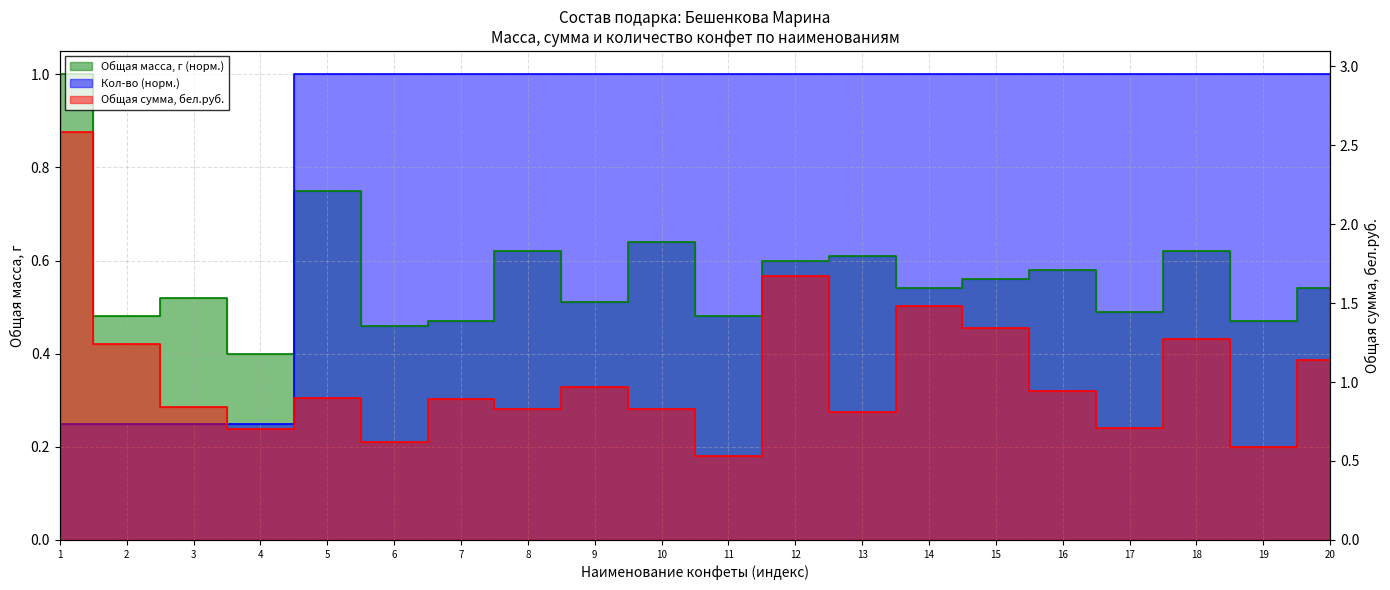

Which series has the largest range (max minus min)?

Общая сумма, бел.руб.